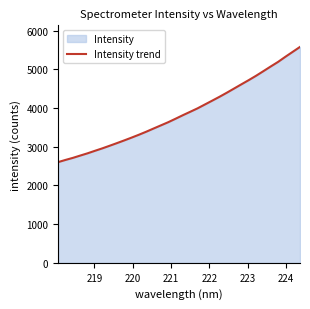

What is the greatest value displayed?

5581.1